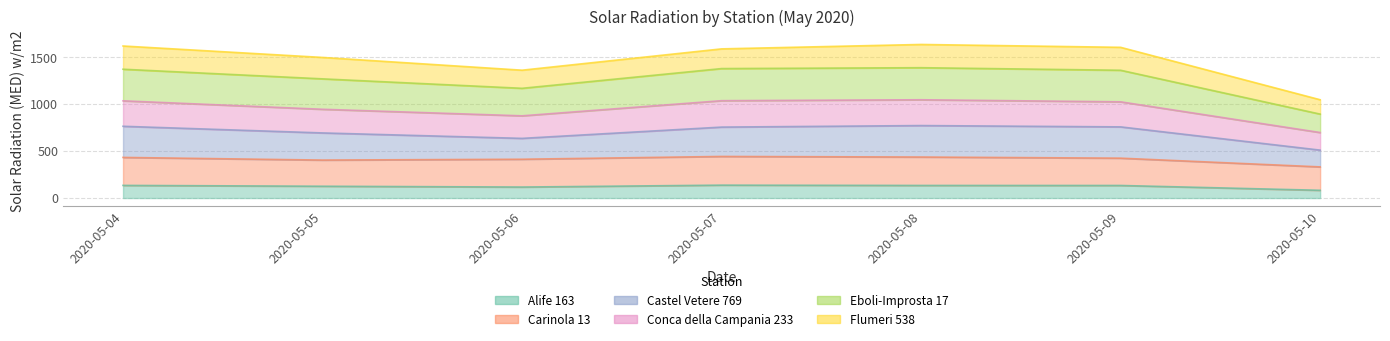

Between 2020-05-05 and 2020-05-07, which series saw the biggest shift?

Conca della Campania 233